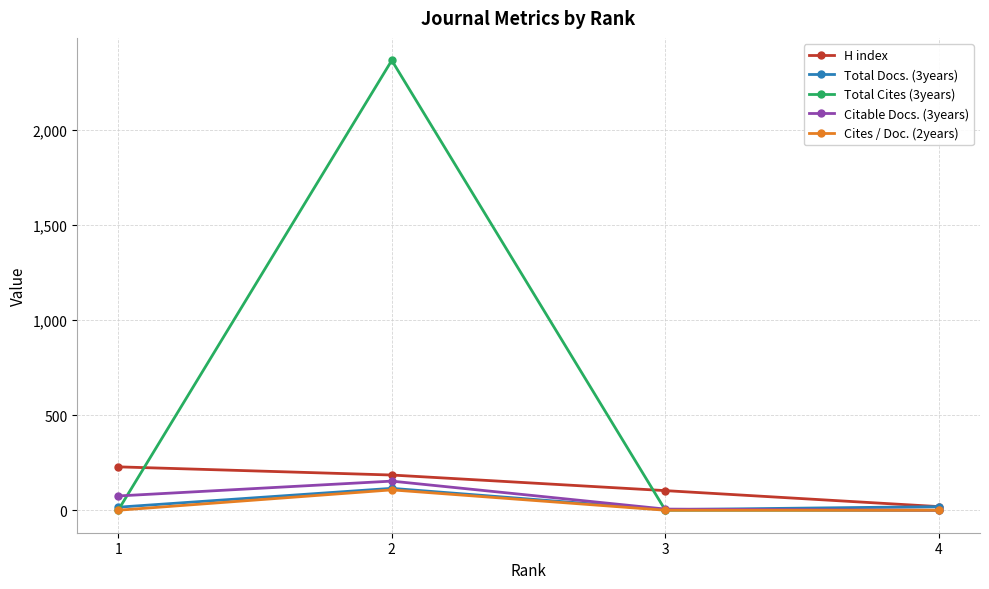

True or false: H index has more than 2 points higher than both neighbors.

False